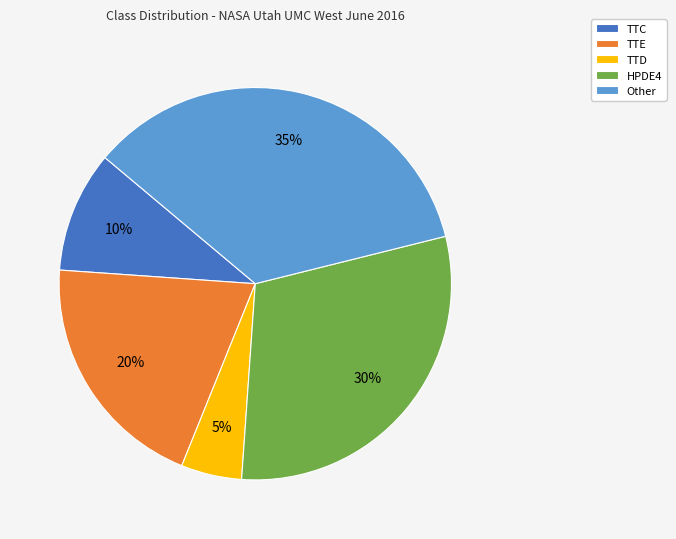

To the nearest percent, what portion does TTC represent?

10%